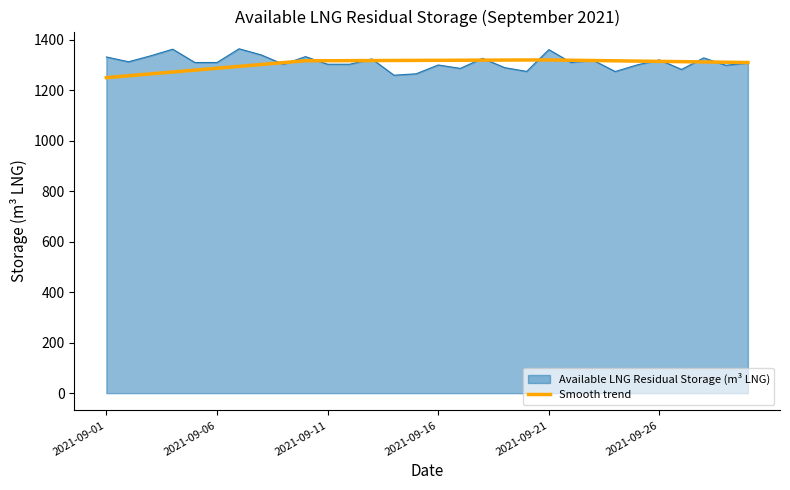

What is the minimum value shown in the chart?

1250.0